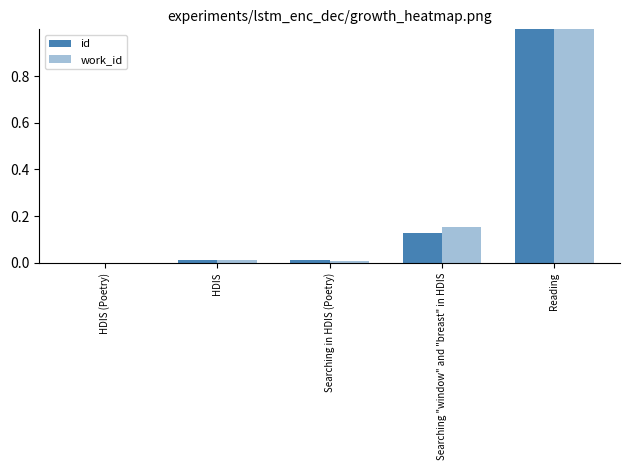

Are the bars grouped side by side (vs. stacked)?

Yes